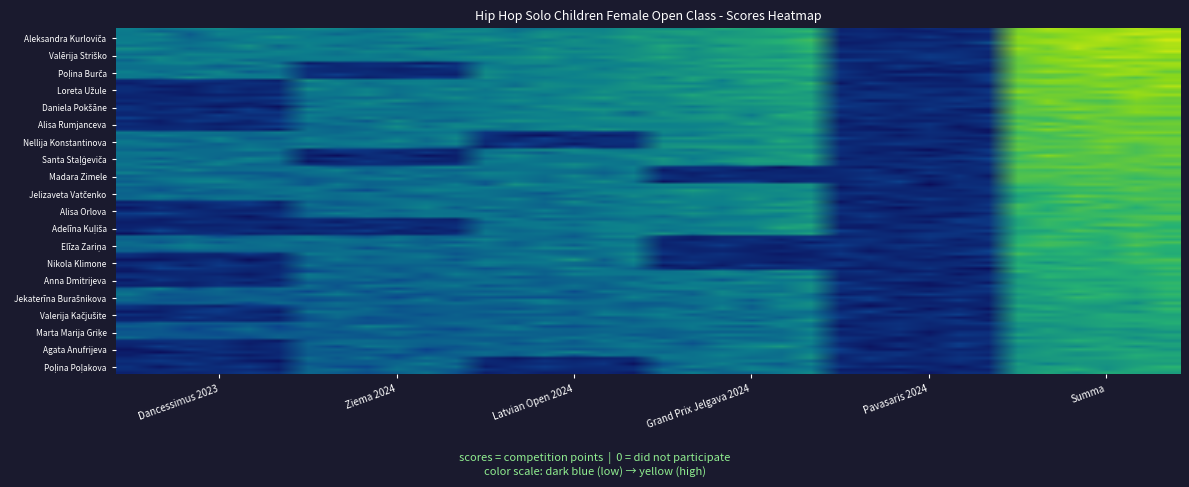

At which category does the chart reach its peak across all series?

Summa